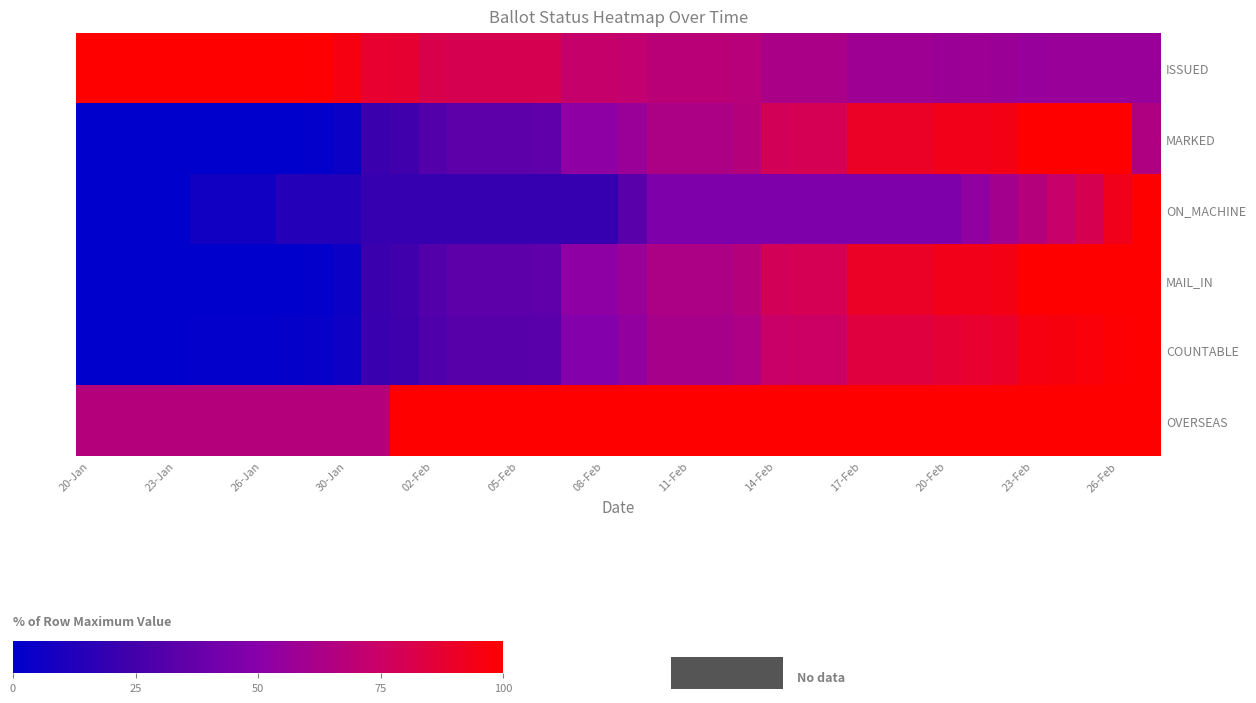

At how many categories does at least one series exceed 44?

38